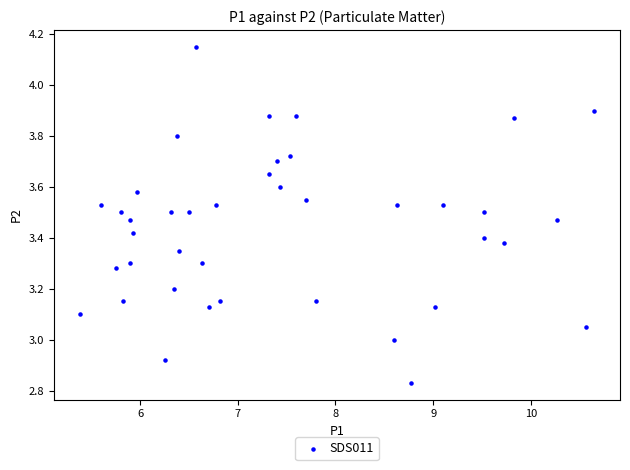

What is the range of Y values (max minus min)?

1.3